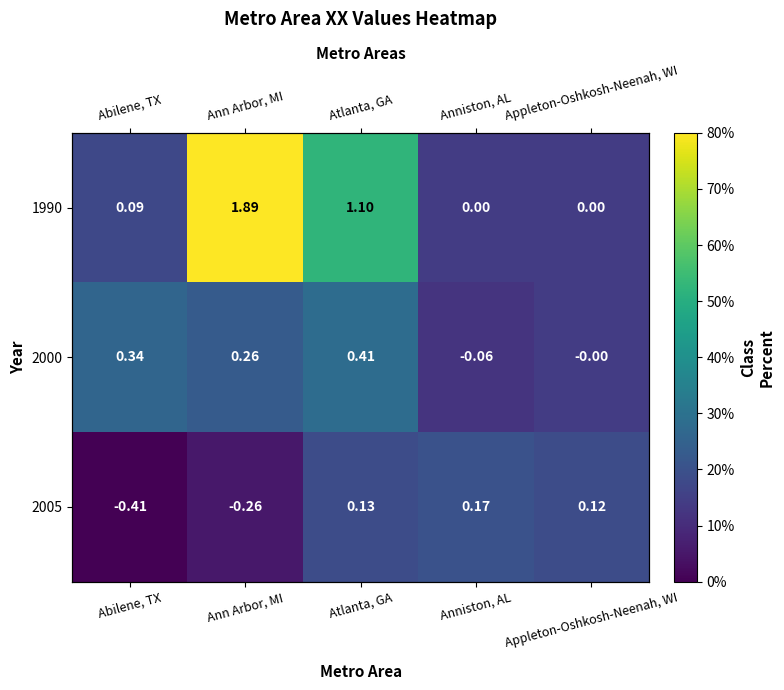

At which label does 1990 reach its minimum?

Anniston, AL